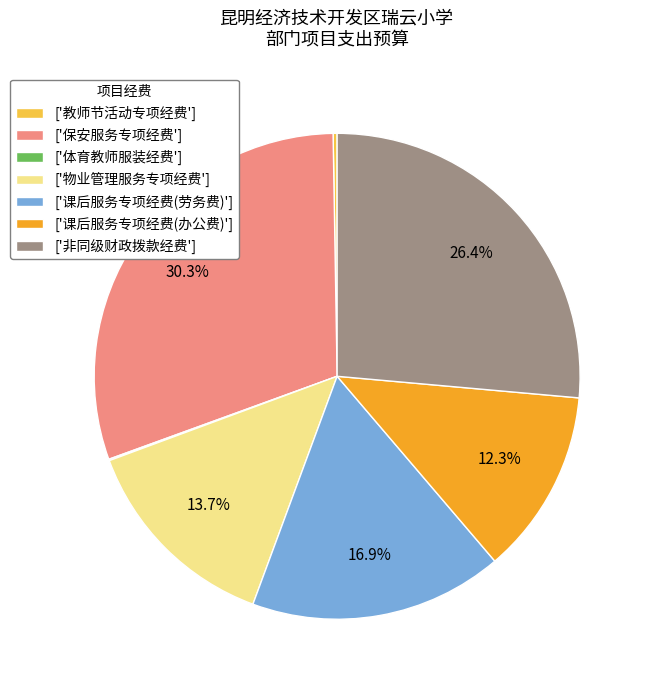

Which slice is the largest?

['保安服务专项经费']